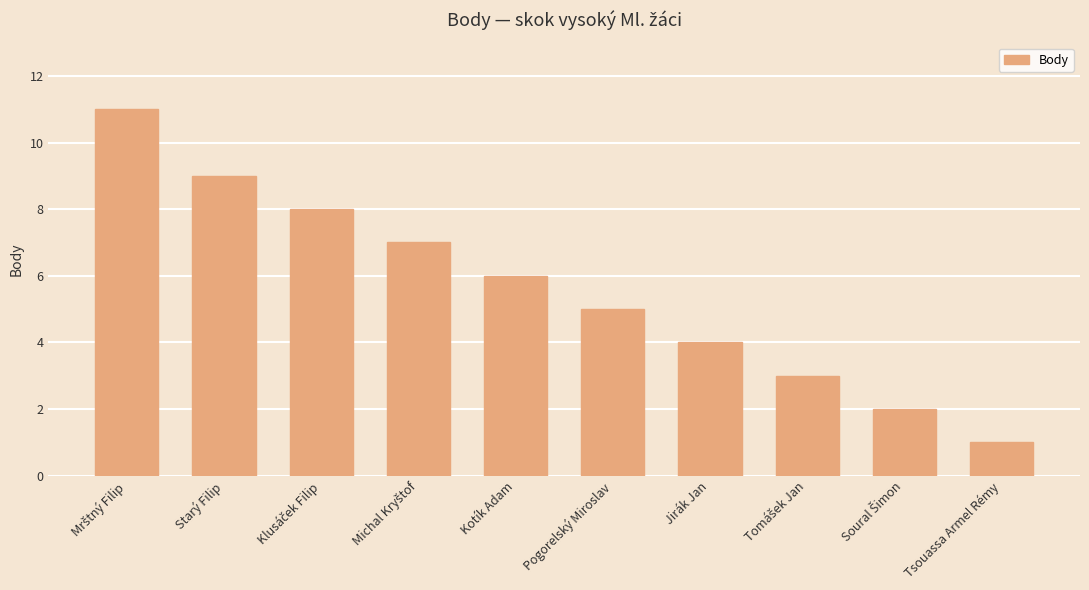

What is the label of the 6th bar from the right?

Kotík Adam